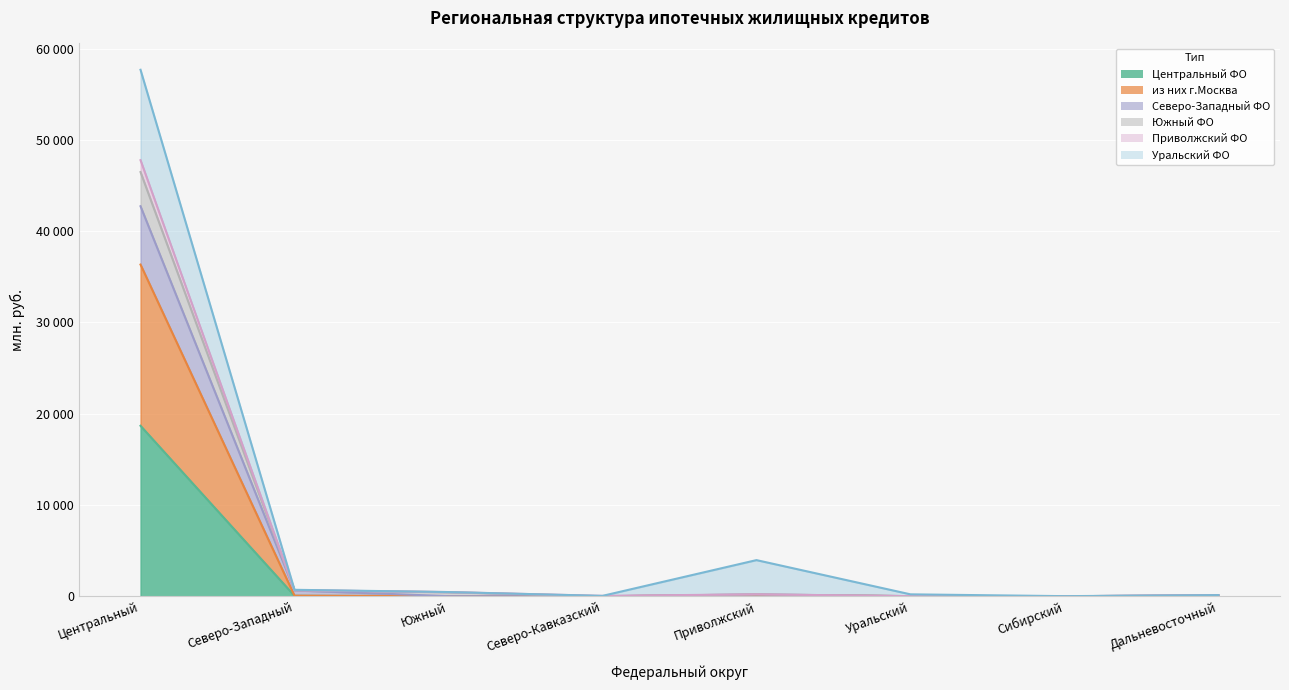

What is the approximate value of из них г.Москва at Уральский?

11